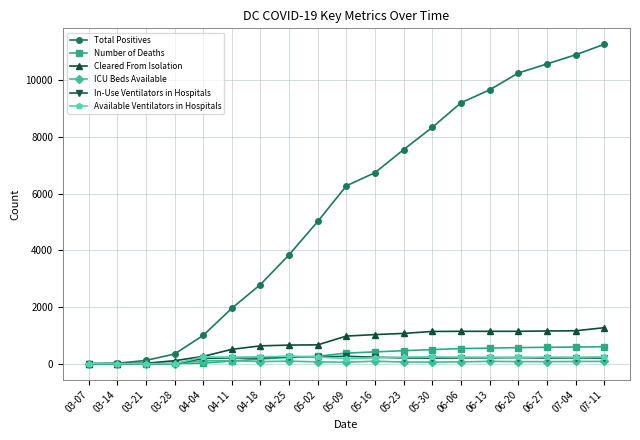

True or false: Number of Deaths and Available Ventilators in Hospitals intersect in this chart.

True